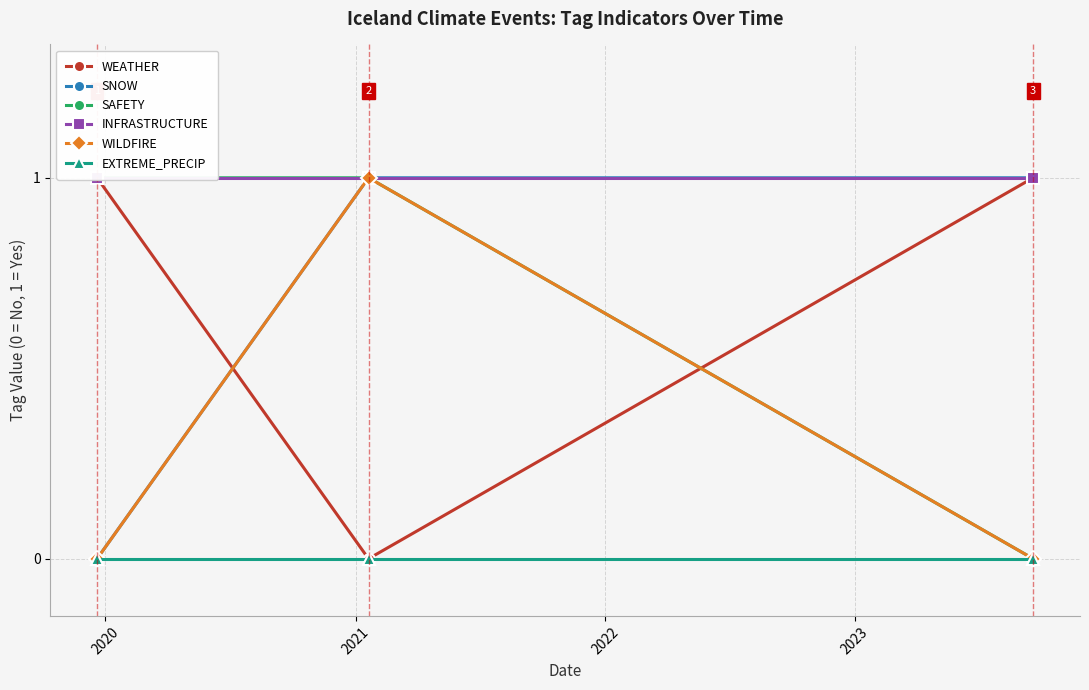

How many WEATHER values are between 0 and 1?

3